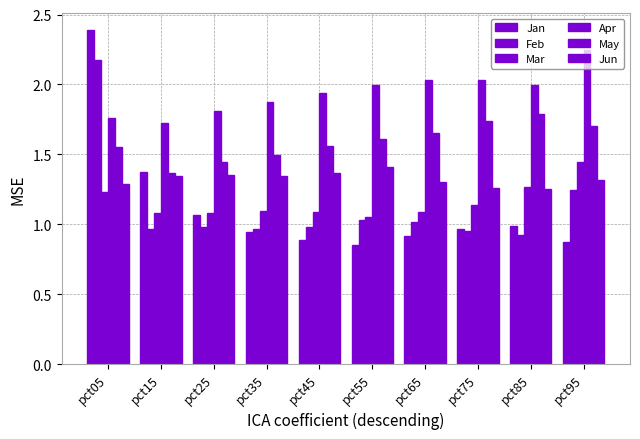

How many groups of bars are there?

10